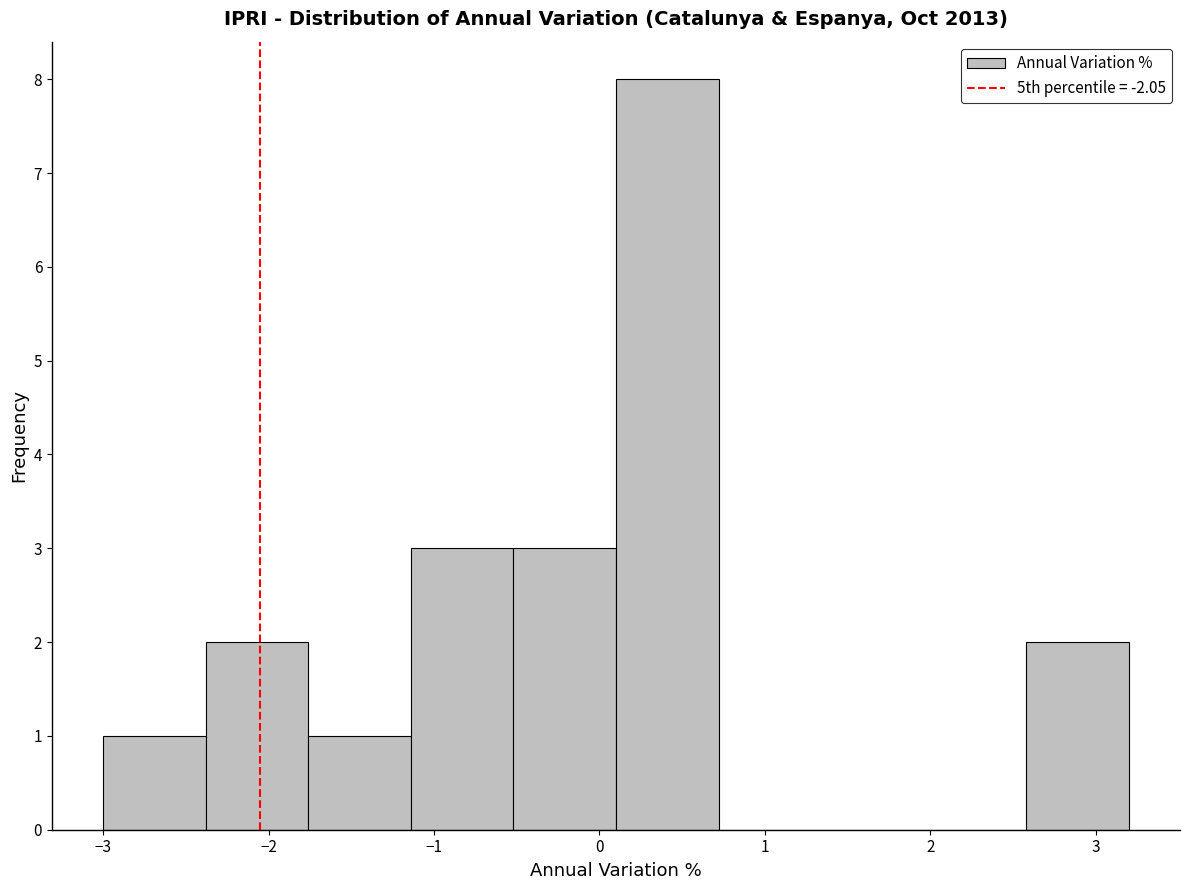

Reading left to right, list every bar in this chart as the range it spans on the x-axis followed by its height. Neither the bar edges nor the heights are printed on the chart, so give them approximately, as read against the axes.

-3.00 to -2.38: 1
-2.38 to -1.76: 2
-1.76 to -1.14: 1
-1.14 to -0.52: 3
-0.52 to 0.10: 3
0.10 to 0.72: 8
0.72 to 1.34: 0
1.34 to 1.96: 0
1.96 to 2.58: 0
2.58 to 3.20: 2